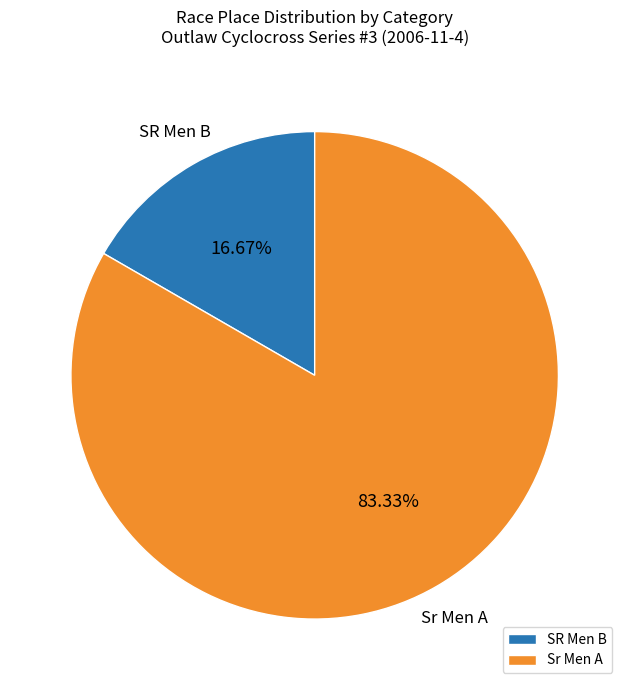

Is there a majority slice in this chart?

Yes